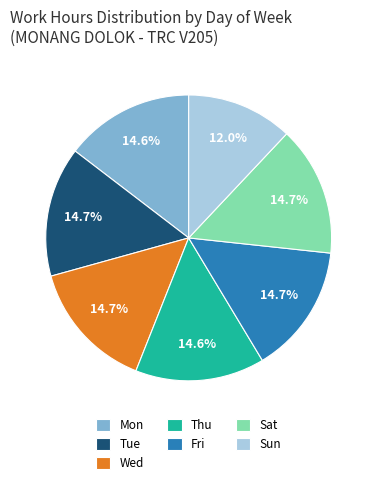

Is there any slice that represents more than half of the pie?

No